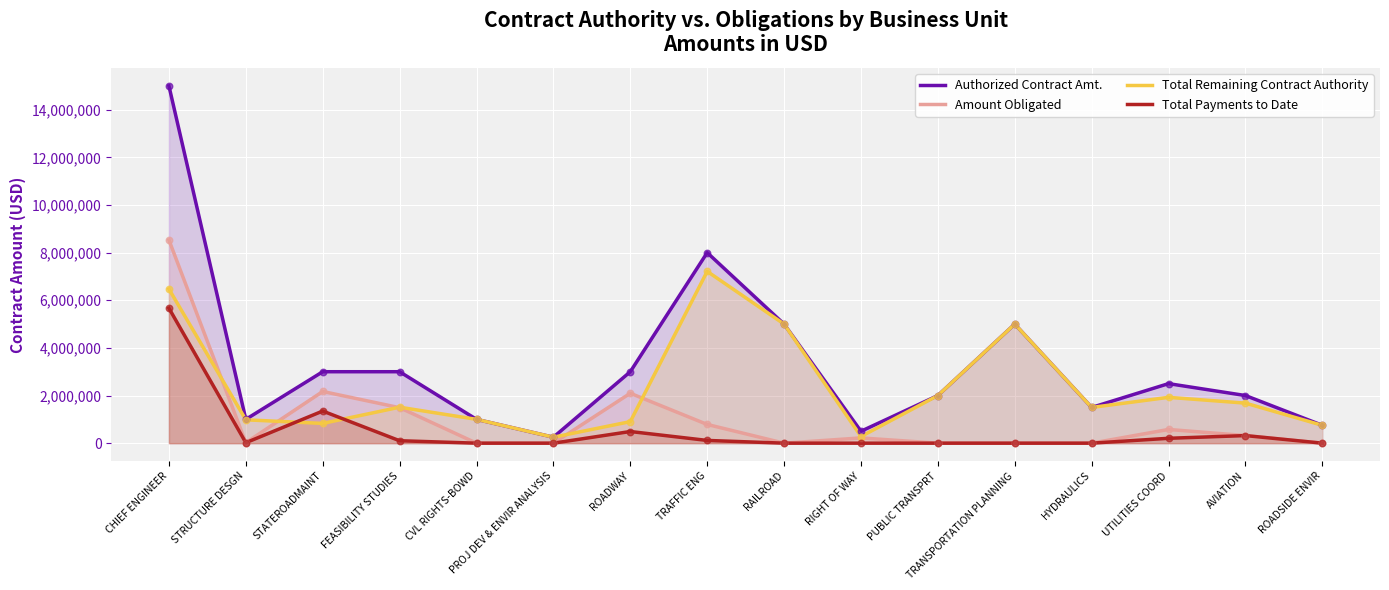

What is the total value across all series at FEASIBILITY STUDIES?

6102156.8